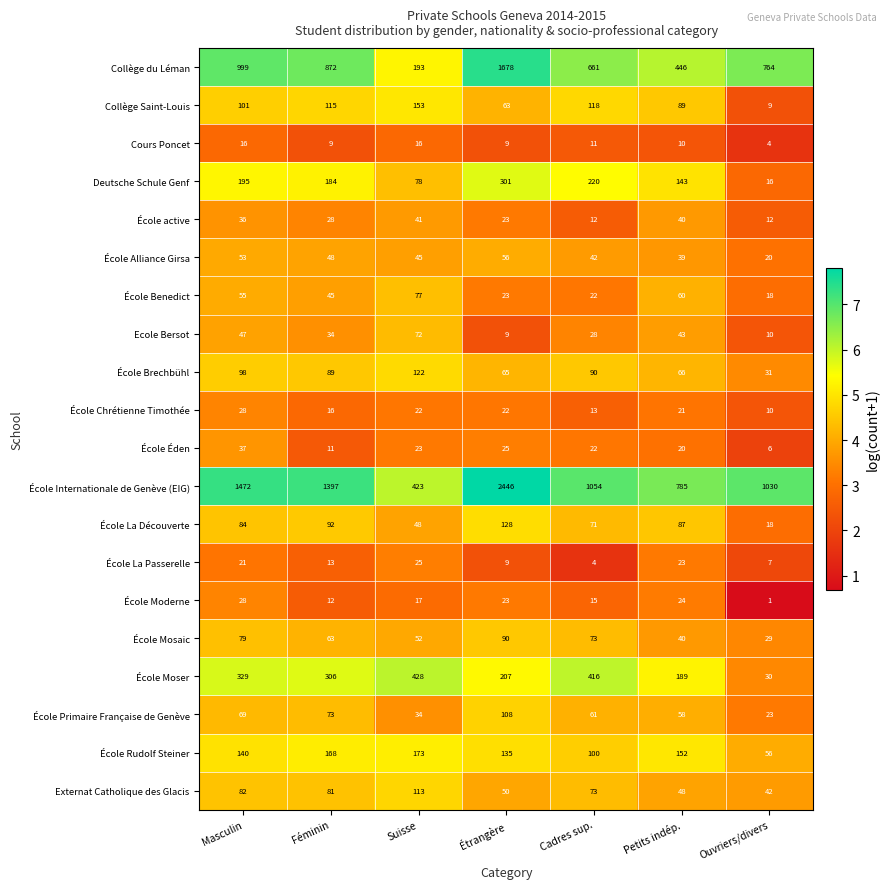

Which category has the highest value across all series?

Étrangère